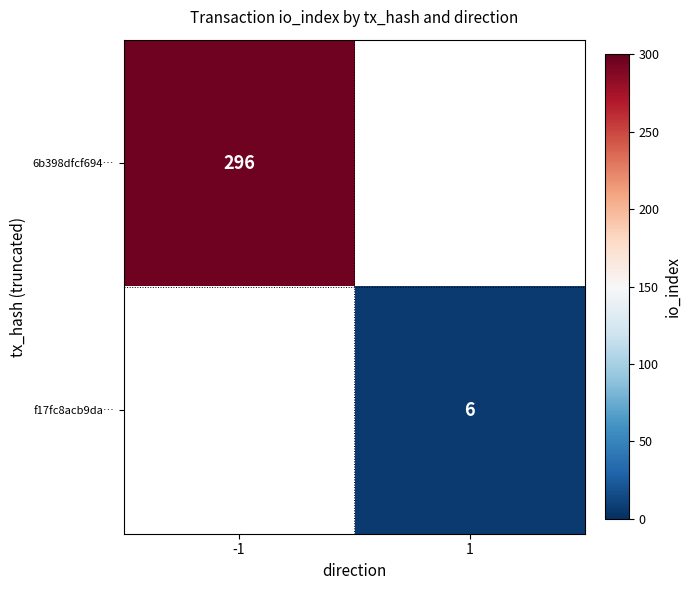

At how many categories does at least one series exceed 197?

1